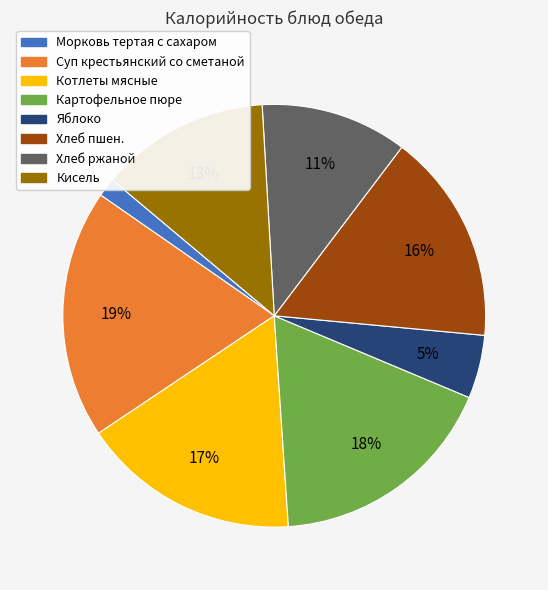

Which slice is the largest?

Суп крестьянский со сметаной